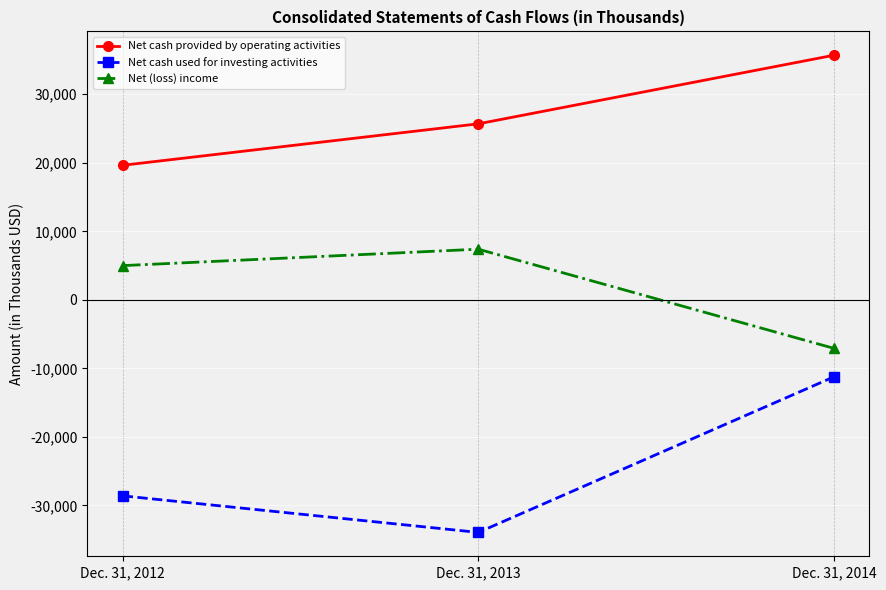

Rank the categories by Net (loss) income value from highest to lowest.

Dec. 31, 2013, Dec. 31, 2012, Dec. 31, 2014